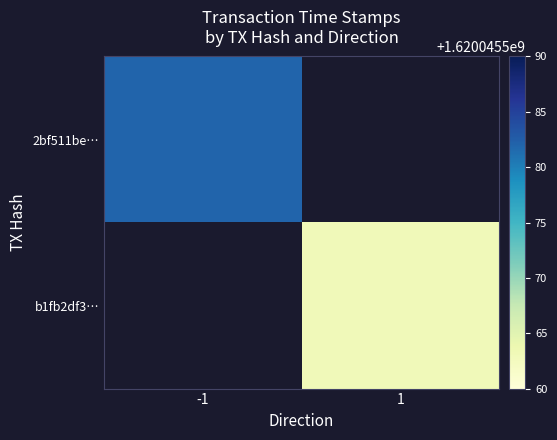

Rank the series at direction from lowest to highest value.

2bf511be7c6cb42bc194ee26de7bbcd1f5148a8, b1fb2df3733ff478f7ab84bd93f0456c684640f